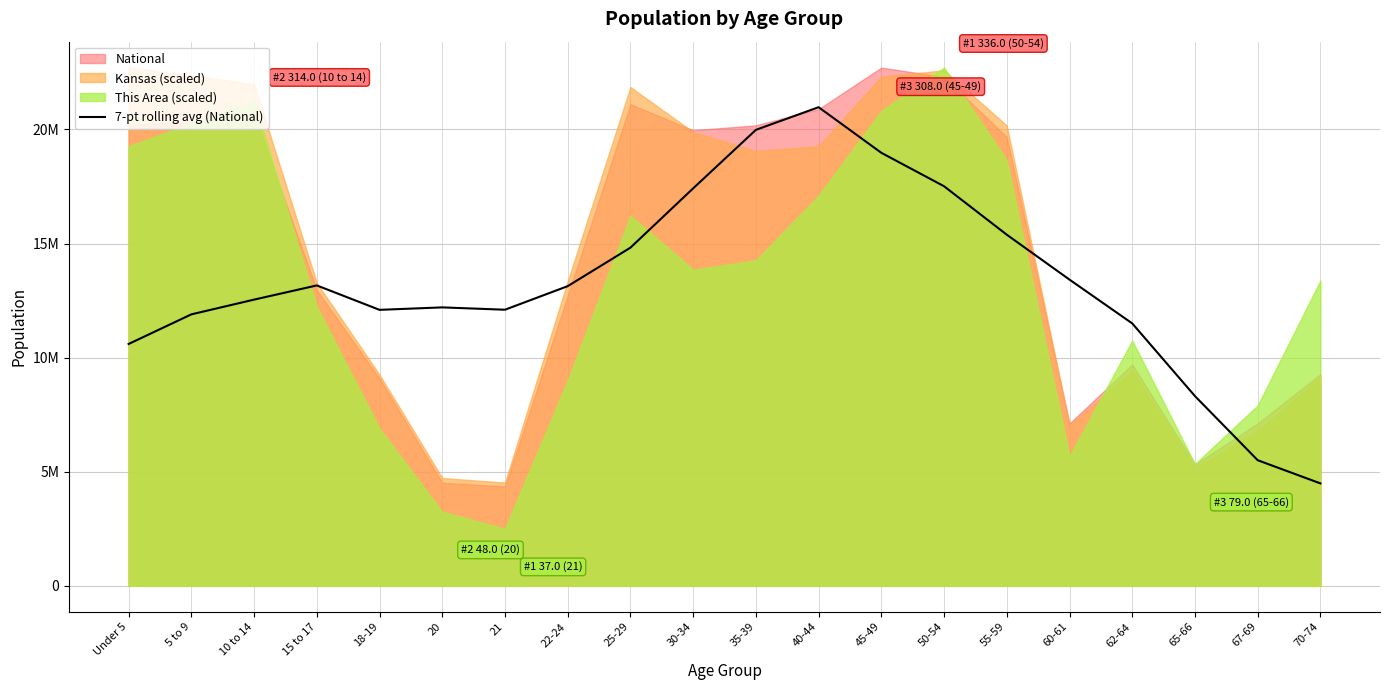

How many lines are shown in the chart?

1